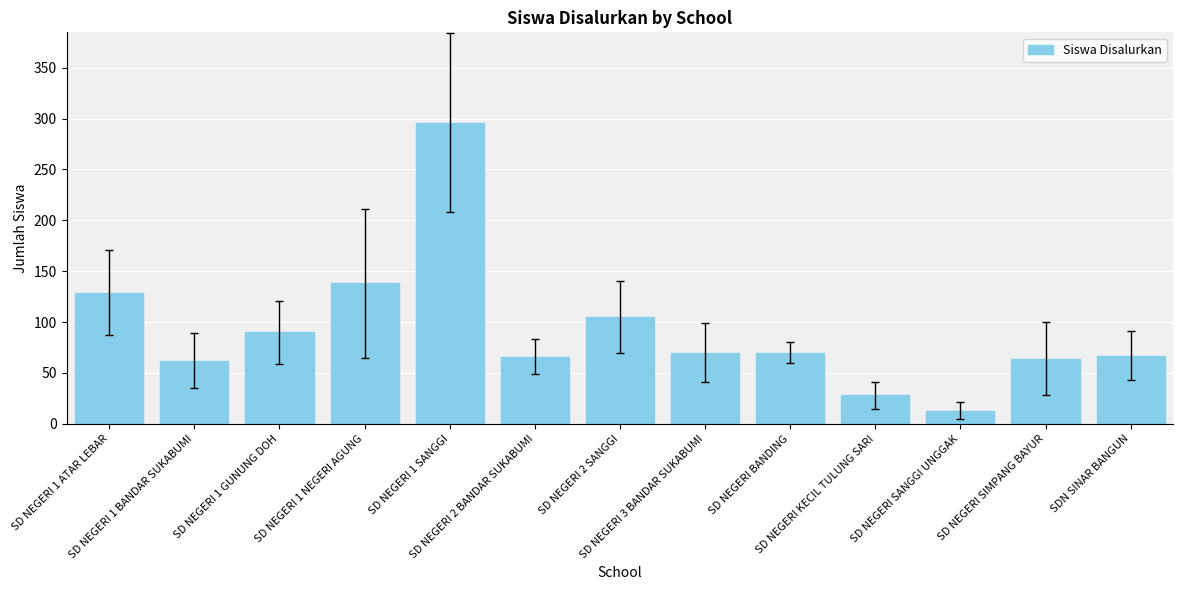

What is the minimum value shown in the chart?

13